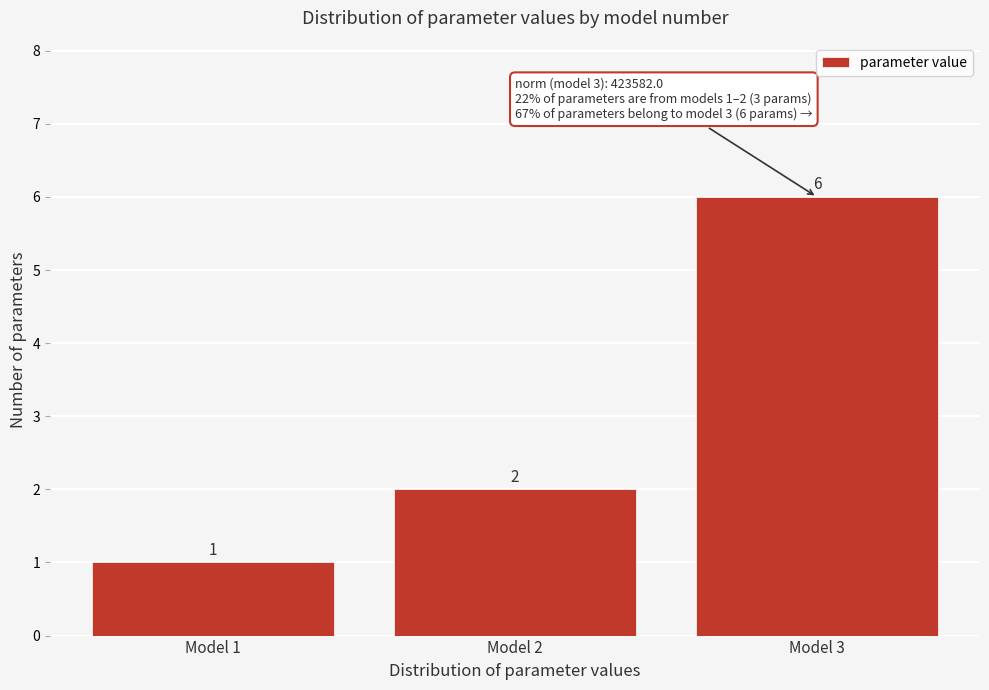

Reading right to left, transcribe all the data shown in this chart.

6	2	1